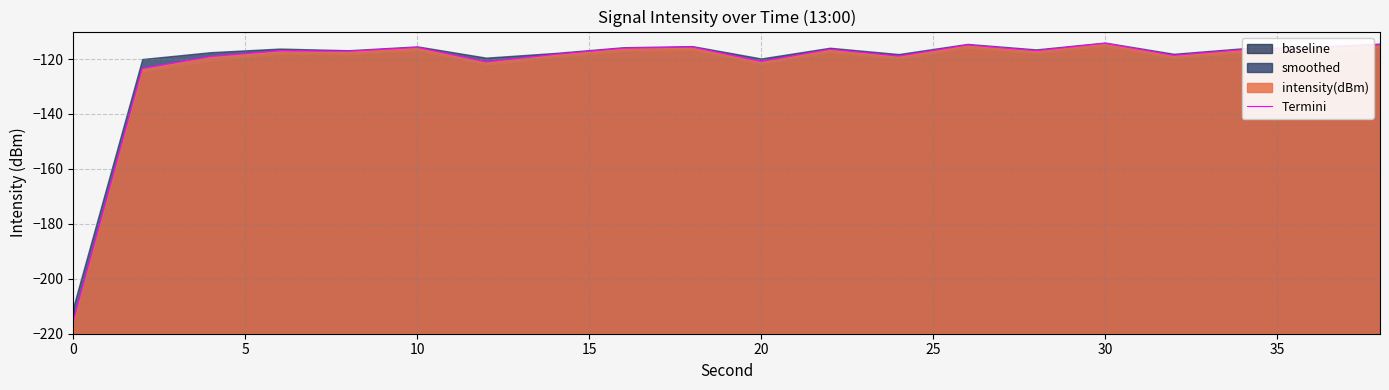

True or false: the data shows -67.5 at 12.

False